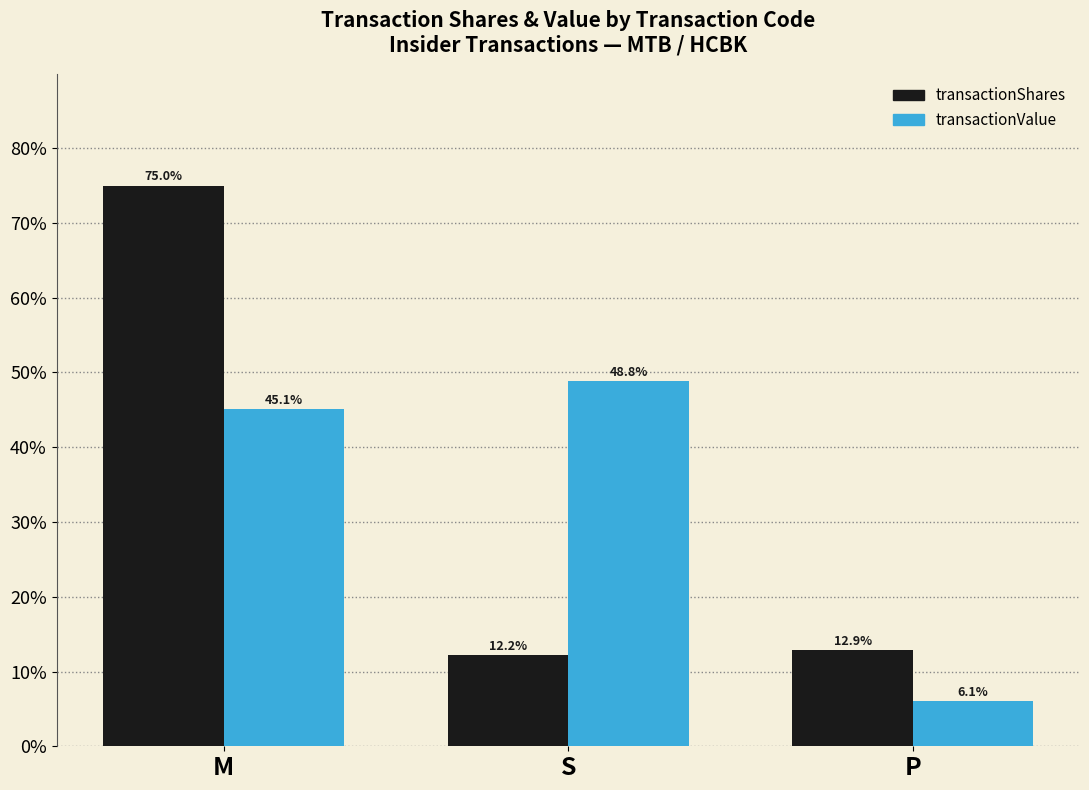

Reading right to left, what are all the values shown in this chart?

transactionShares: 12.9	12.2	75.0
transactionValue: 6.1	48.8	45.1